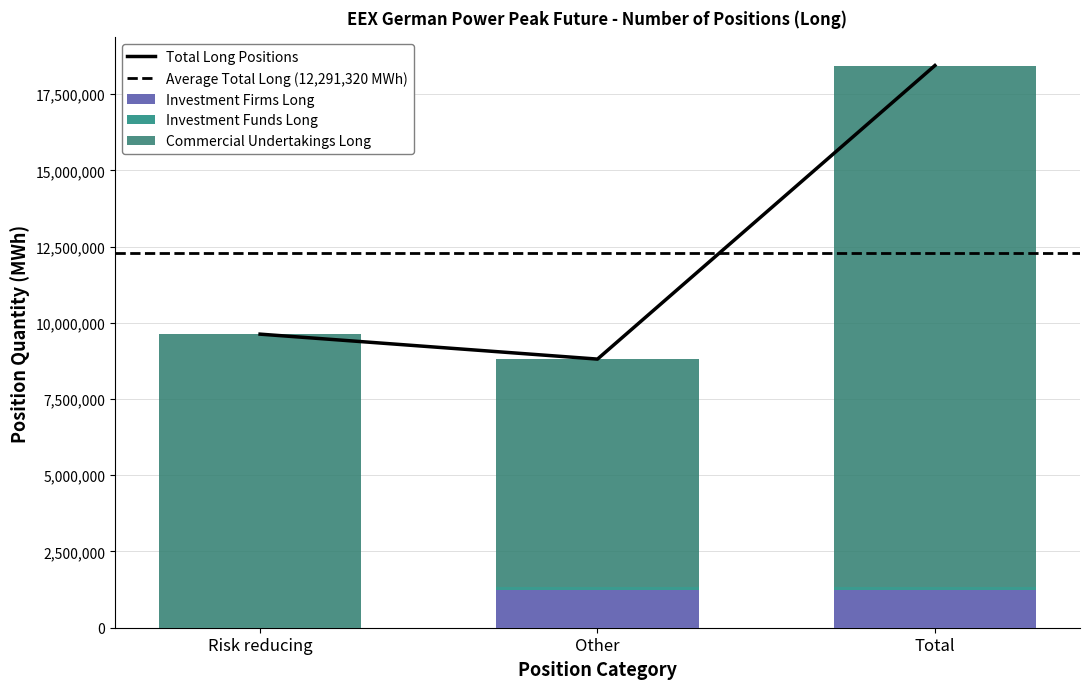

Reading left to right, what are all the values shown in this chart?

Commercial Undertakings Long: Risk reducing=9627528	Other=7490016	Total=17117544
Investment Funds Long: Risk reducing=0	Other=1237284	Total=1237284
Investment Firms Long: Risk reducing=0	Other=82152	Total=82152